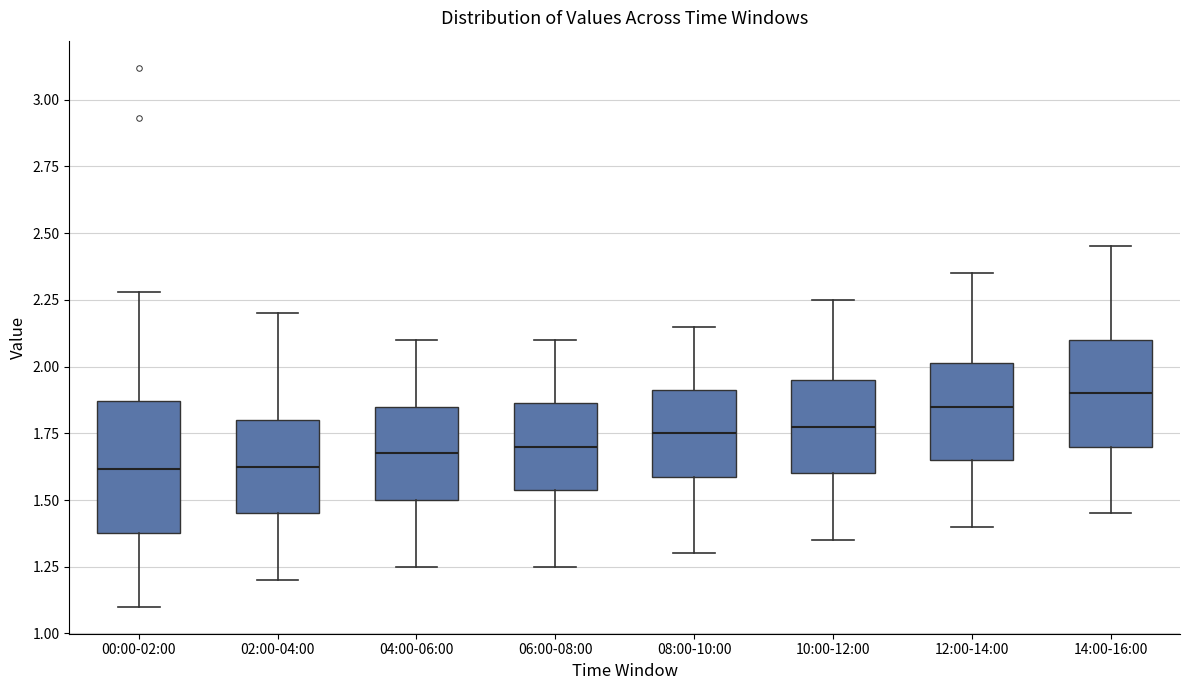

Reading left to right, read every box against the y-axis: the position of its median line, the range the box covers, and the ends of its whiskers. The values are not printed on the chart, so give them approximately, as read against the axis.

00:00-02:00: median 1.60, box 1.40 to 1.85, whiskers 1.10 to 2.30
02:00-04:00: median 1.65, box 1.45 to 1.80, whiskers 1.20 to 2.20
04:00-06:00: median 1.70, box 1.50 to 1.85, whiskers 1.25 to 2.10
06:00-08:00: median 1.70, box 1.55 to 1.85, whiskers 1.25 to 2.10
08:00-10:00: median 1.75, box 1.60 to 1.90, whiskers 1.30 to 2.15
10:00-12:00: median 1.80, box 1.60 to 1.95, whiskers 1.35 to 2.25
12:00-14:00: median 1.85, box 1.65 to 2.00, whiskers 1.40 to 2.35
14:00-16:00: median 1.90, box 1.70 to 2.10, whiskers 1.45 to 2.45